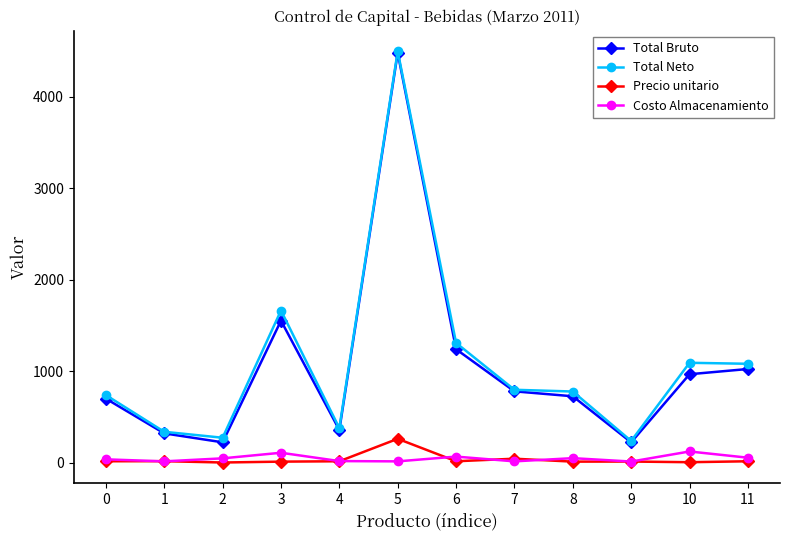

What is the approximate value of Costo Almacenamiento at 5?

17.0